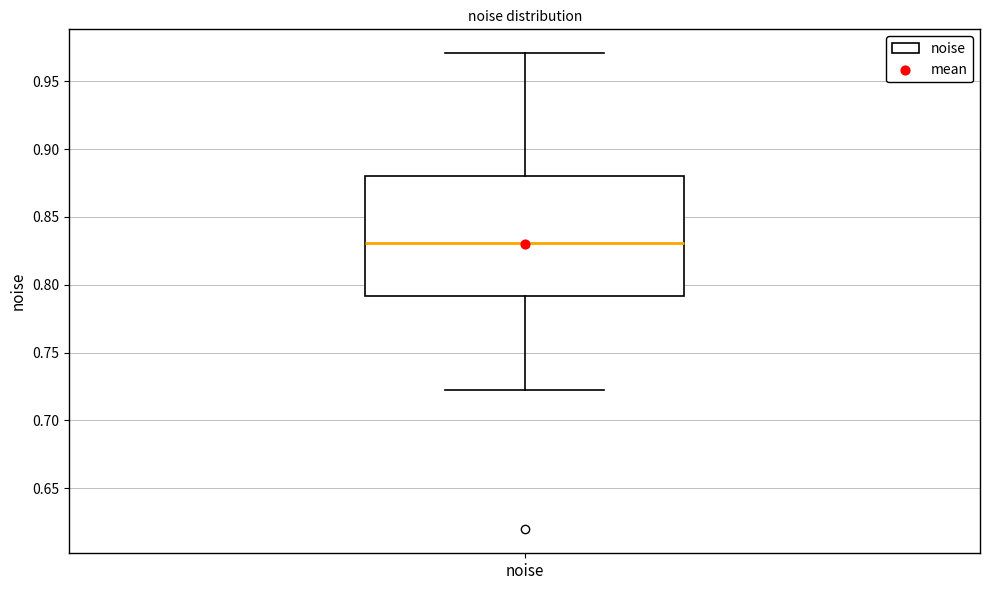

Transcribe this box plot: give where the median line is, the range the box spans, and where the two whiskers end, as read against the y-axis. The values are not printed on the chart, so give them approximately, as read against the axis.

median 0.830, box 0.790 to 0.880, whiskers 0.725 to 0.970